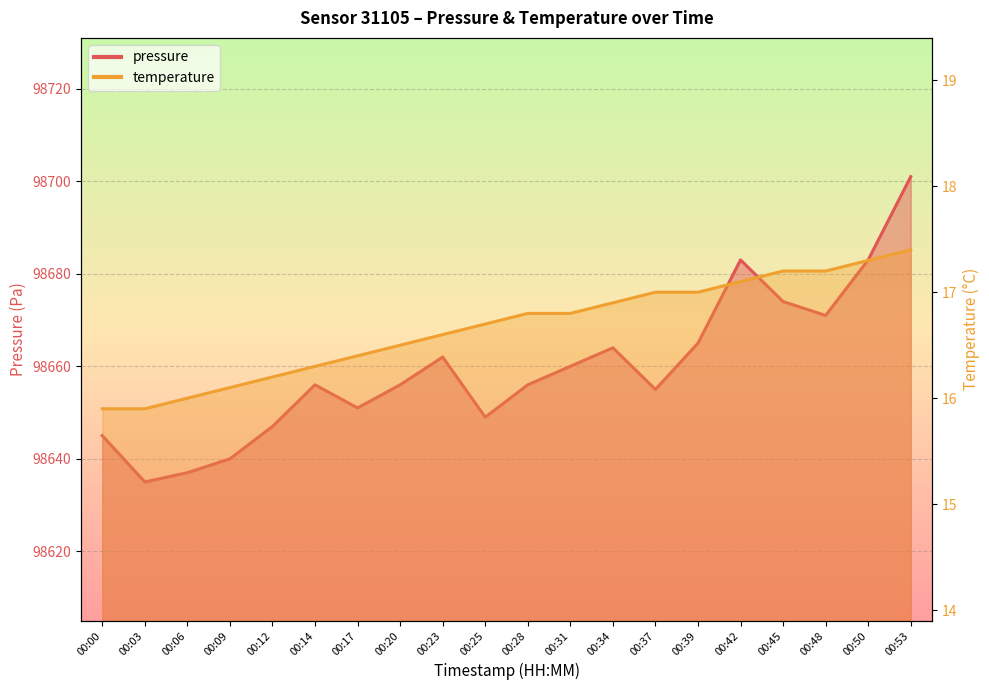

What is the average value of the pressure series?

98659.5